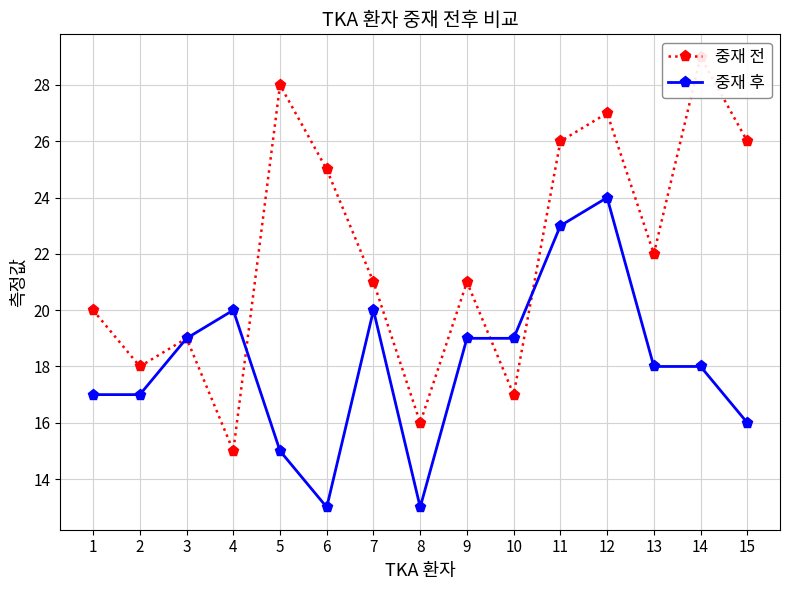

Where is 중재 전 nearest to the value 22?

13